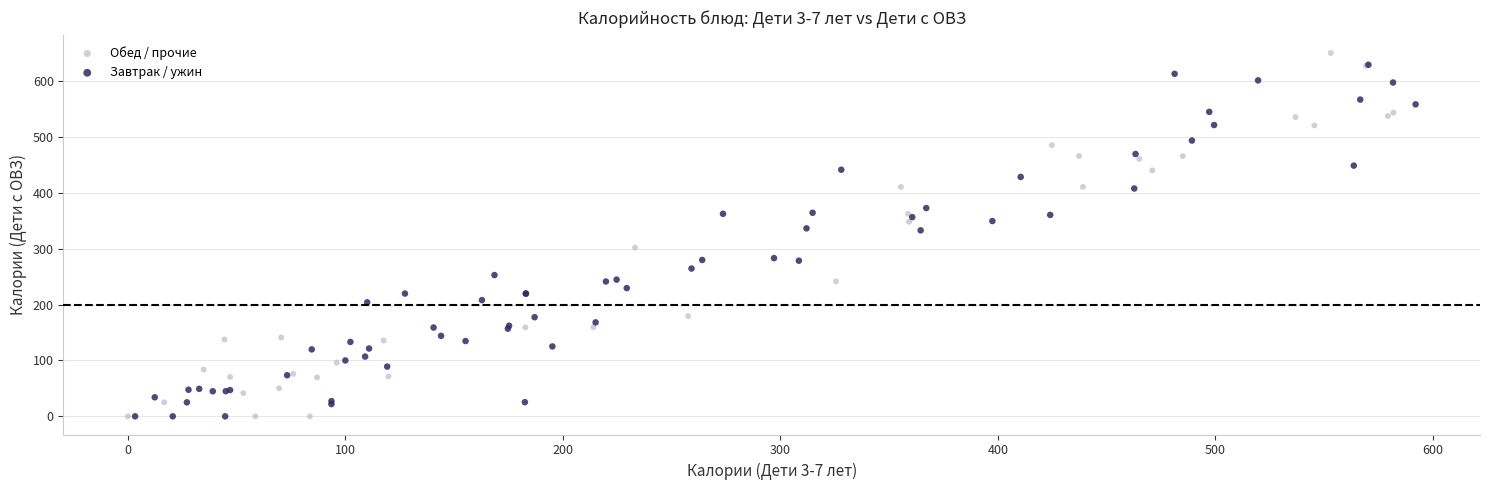

What are all the series names shown in the legend?

Обед / прочие, Завтрак / ужин